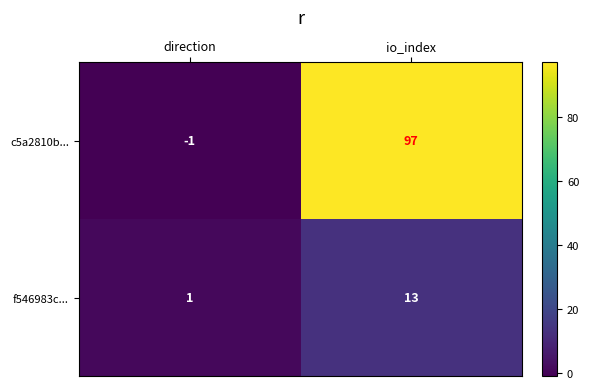

Reading right to left, what are all the values shown in this chart?

c5a2810b...: io_index=97	direction=-1
f546983c...: io_index=13	direction=1